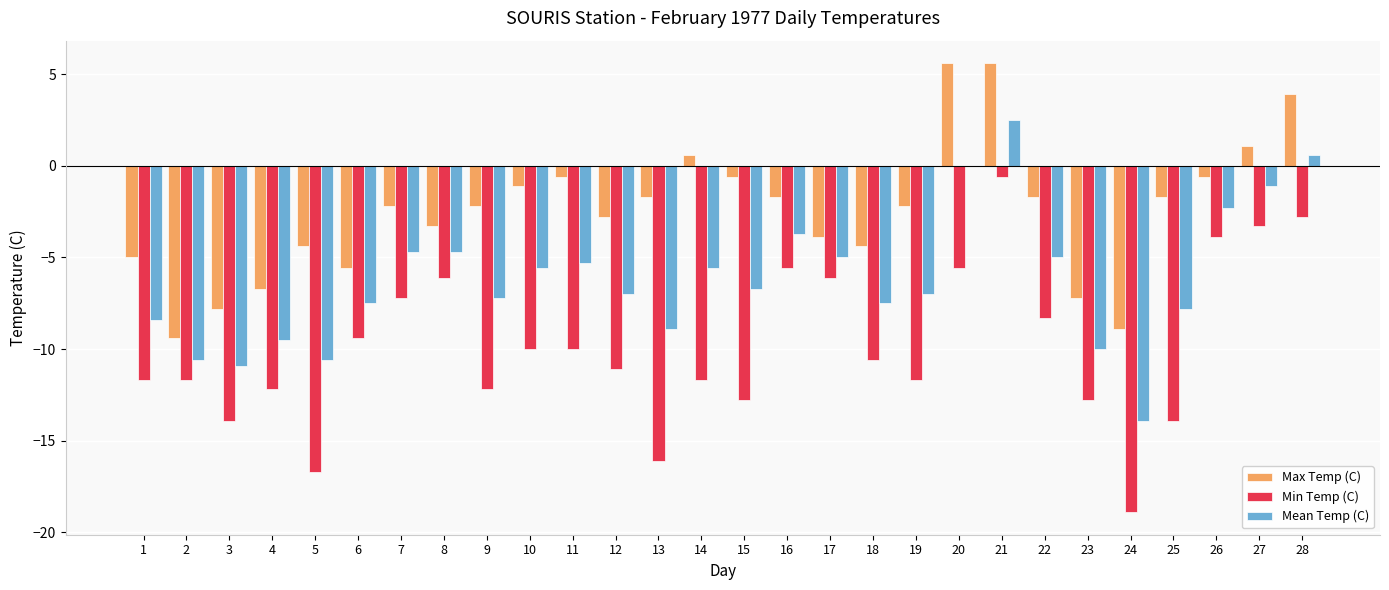

What is the total value across all series at 21?

7.5